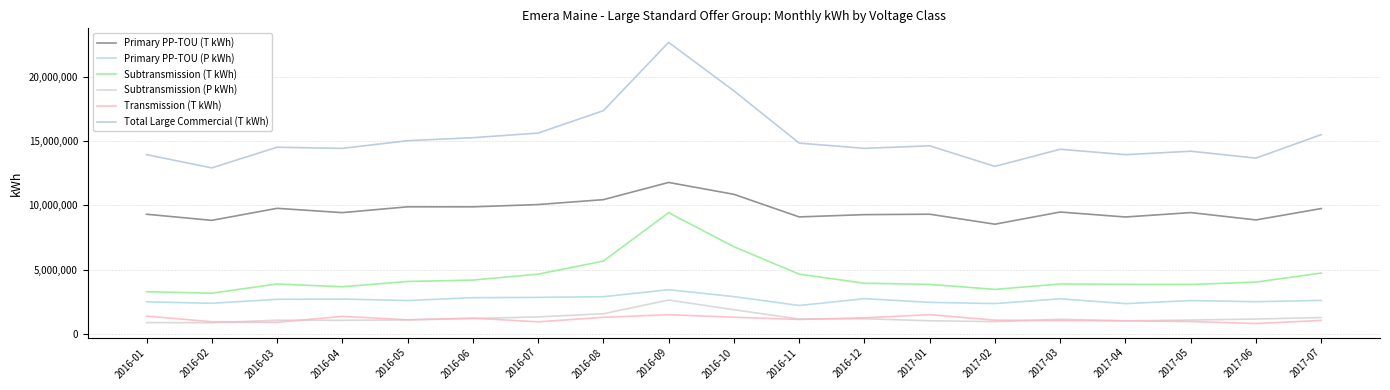

At 2017-04, list the series in order from largest to smallest.

Total Large Commercial (T kWh), Primary PP-TOU (T kWh), Subtransmission (T kWh), Primary PP-TOU (P kWh), Transmission (T kWh), Subtransmission (P kWh)